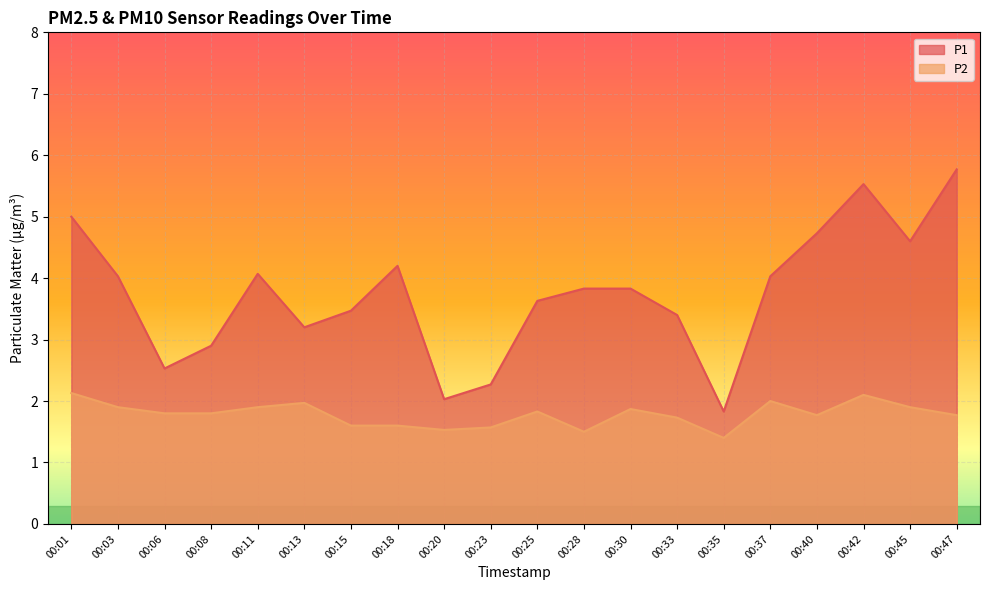

Reading left to right, transcribe all the data shown in this chart.

P1: 5.0	4.0	2.5	2.9	4.1	3.2	3.5	4.2	2.0	2.3	3.6	3.8	3.8	3.4	1.8	4.0	4.7	5.5	4.6	5.8
P2: 2.1	1.9	1.8	1.8	1.9	2.0	1.6	1.6	1.5	1.6	1.8	1.5	1.9	1.7	1.4	2.0	1.8	2.1	1.9	1.8